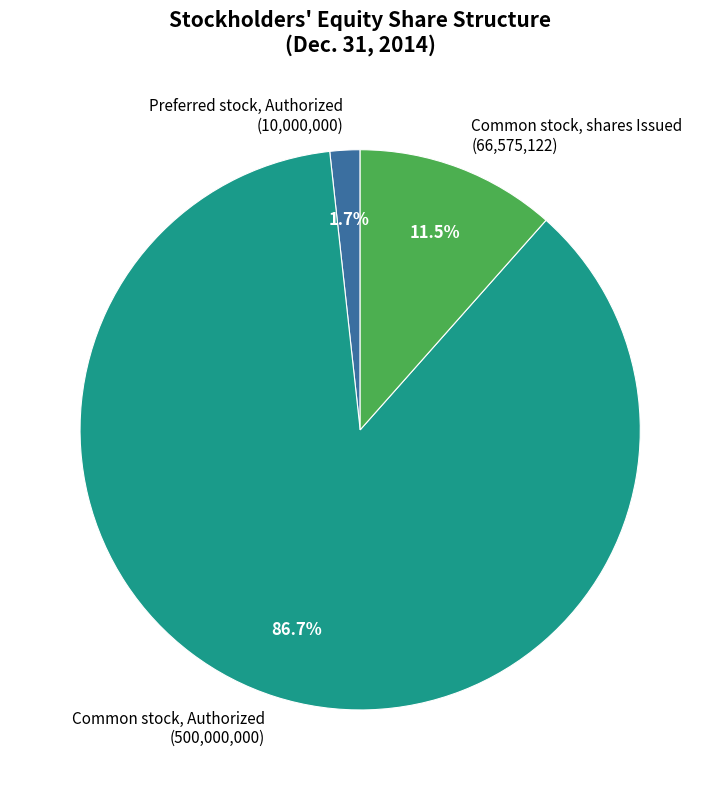

How many slices are in this pie chart?

3